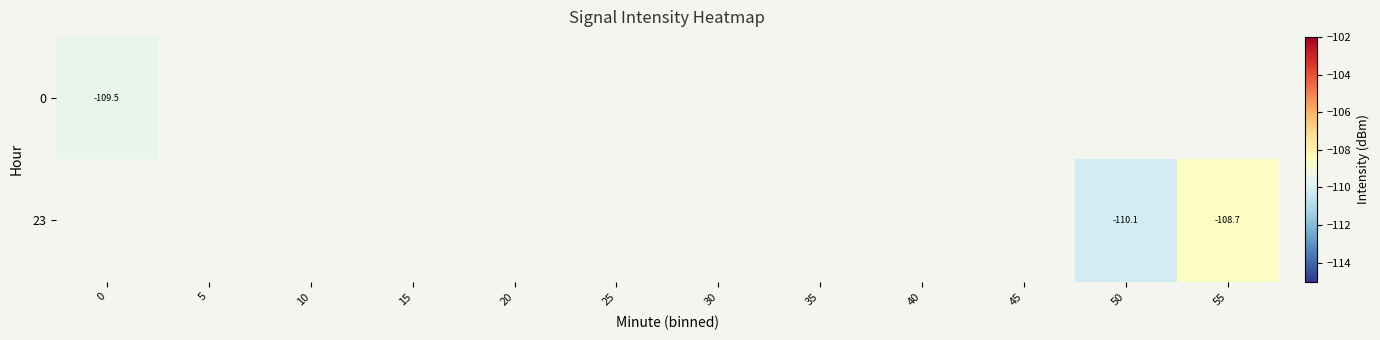

What is the maximum value for row_0?

-109.5